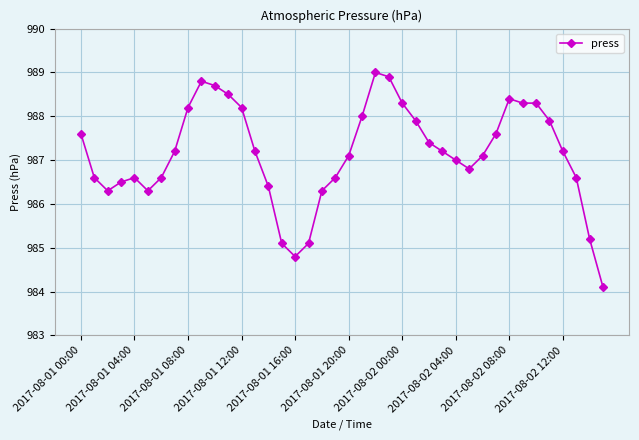

True or false: there are more than 1 points higher than both neighbors.

True